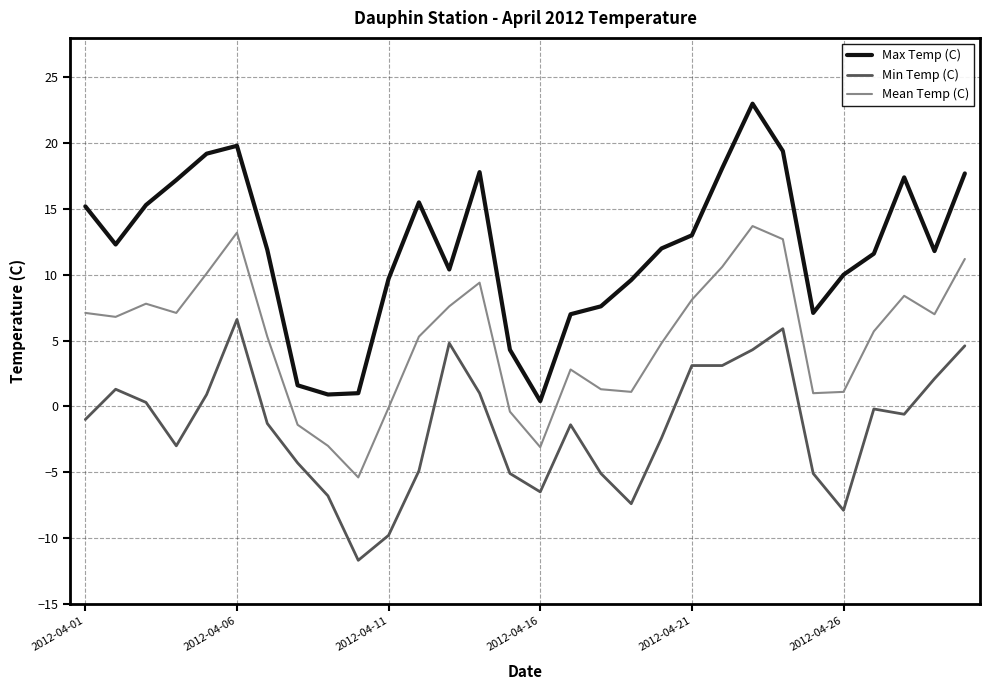

Rank the series by their maximum value, from highest to lowest.

Max Temp (C), Mean Temp (C), Min Temp (C)